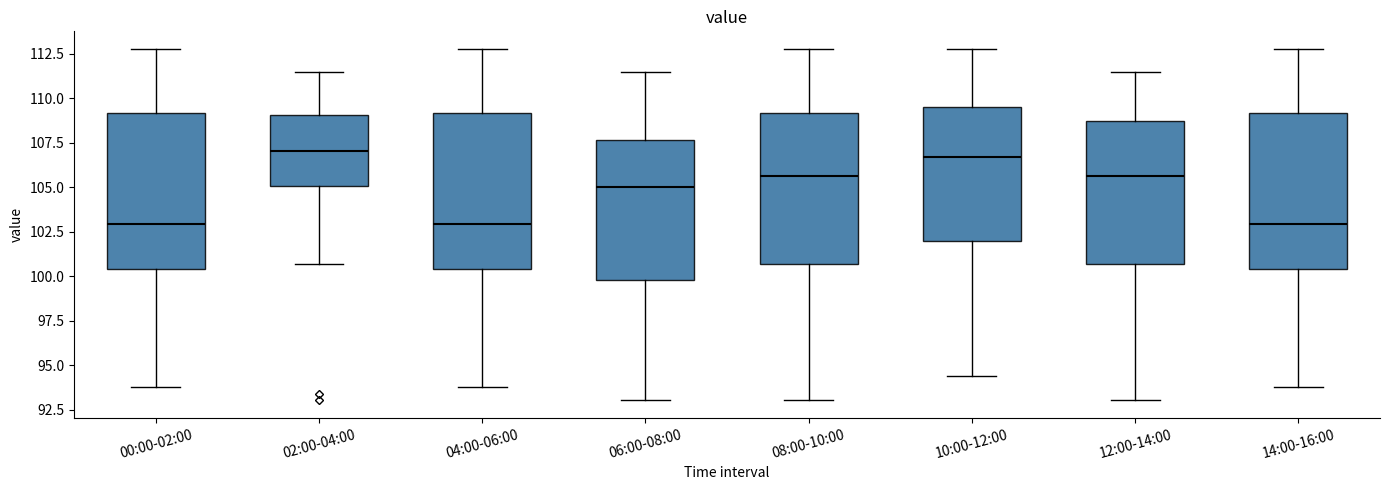

Where does the lower whisker of the box for 10:00-12:00 end on the y-axis? The values are not printed on the chart, so give them approximately, as read against the axis.

94.5